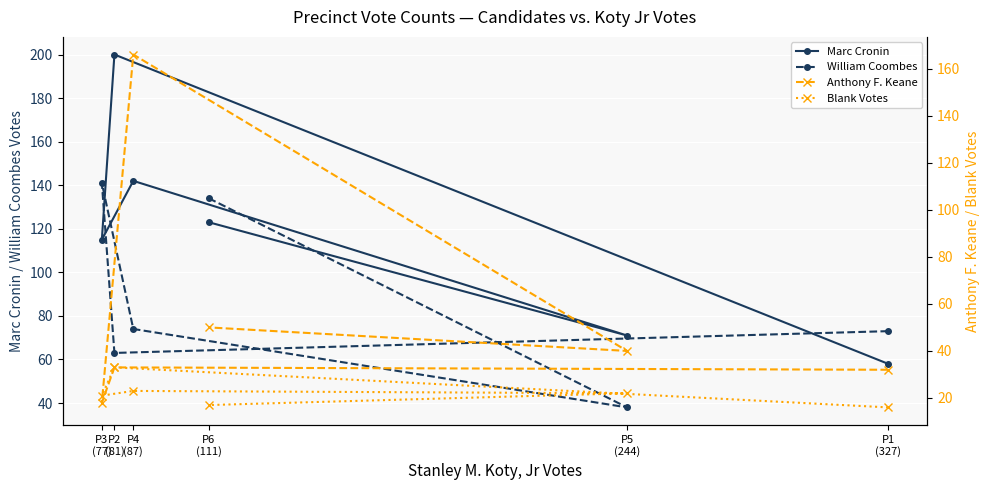

True or false: Blank Votes has a value of 31 at P4
(87).

False